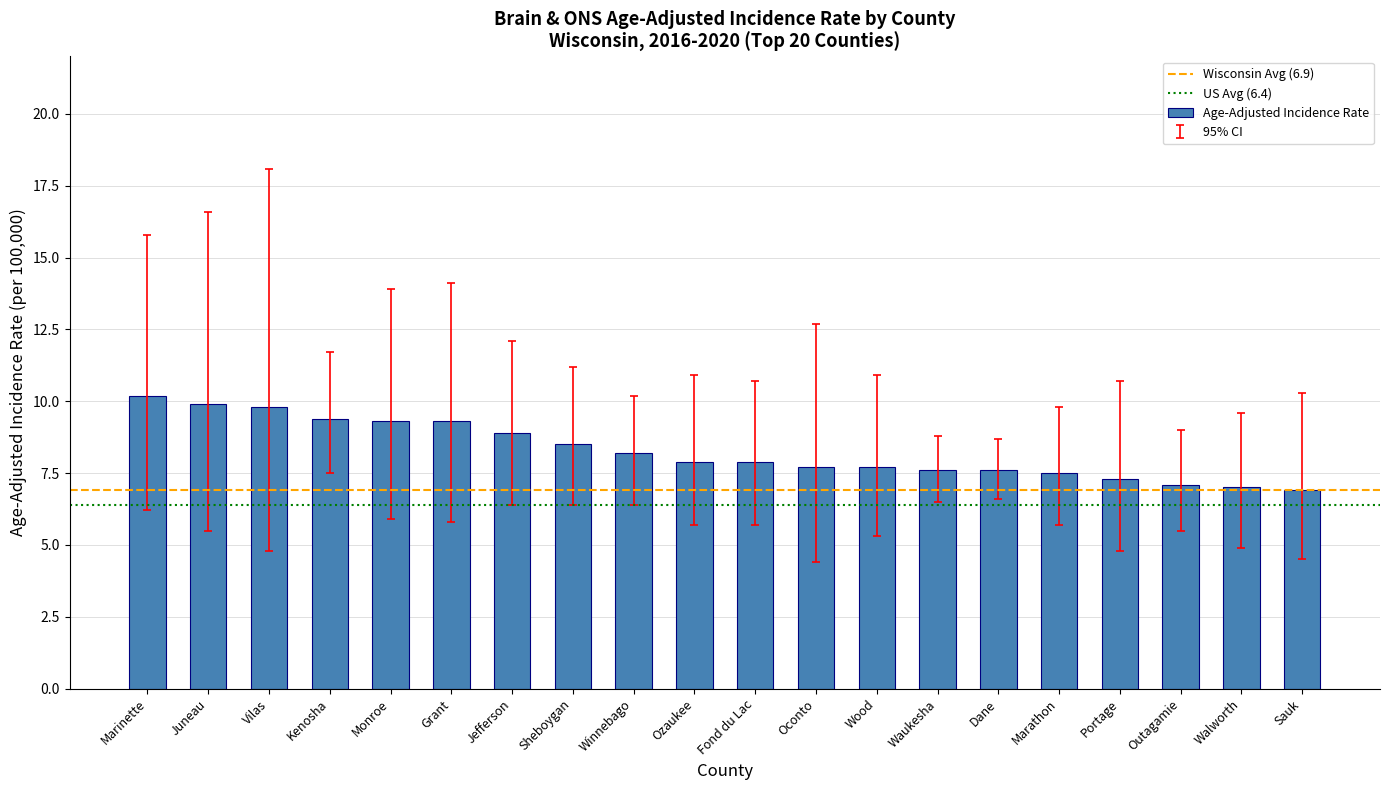

What is the sum of the values at Marinette and Winnebago?

18.4